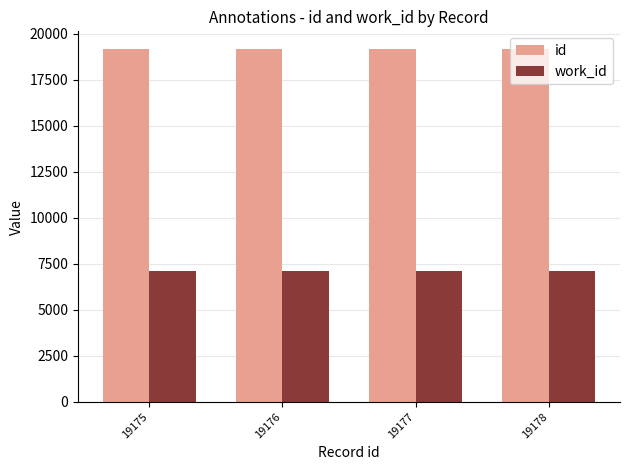

What is the sum of all id values?

76706